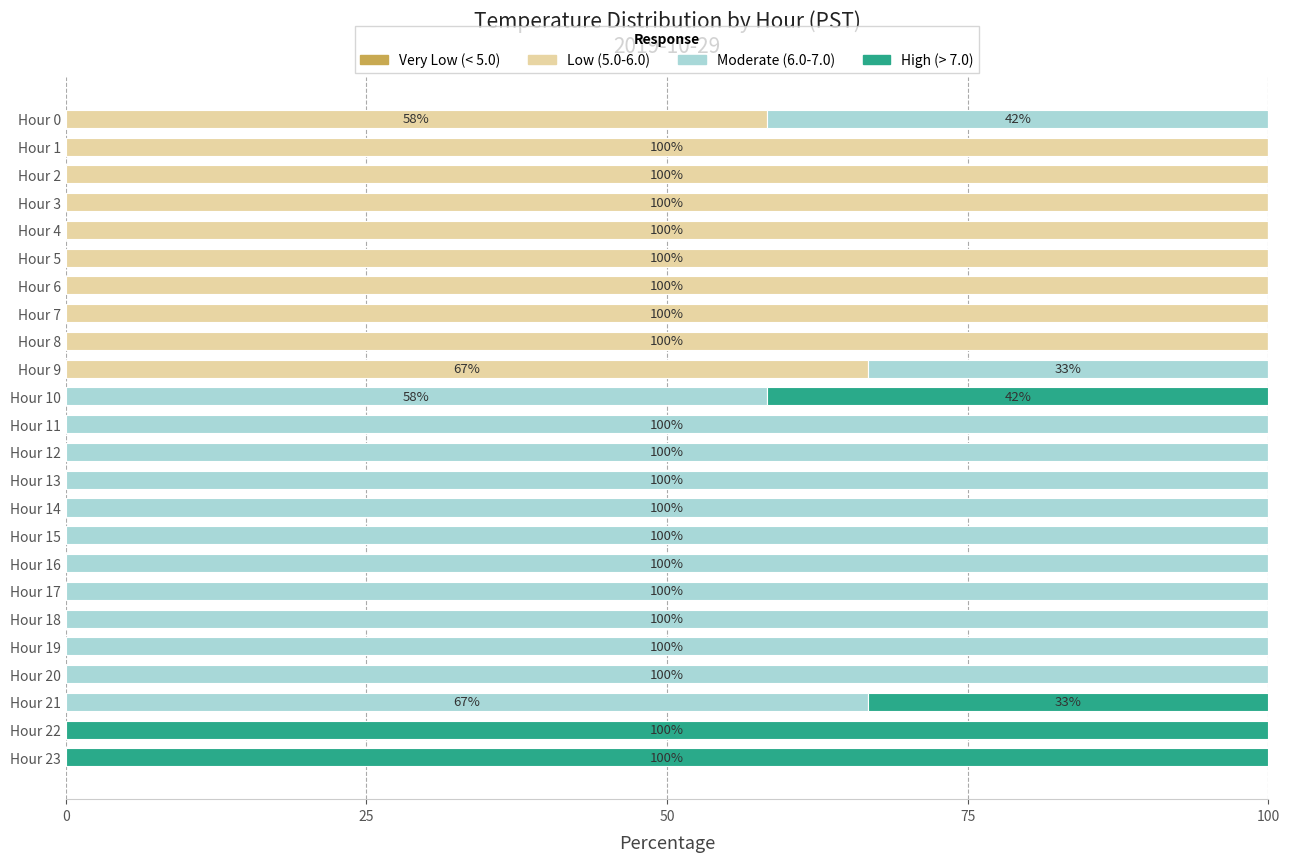

Count the Low (5.0-6.0) values in the range 0 to 100.

24